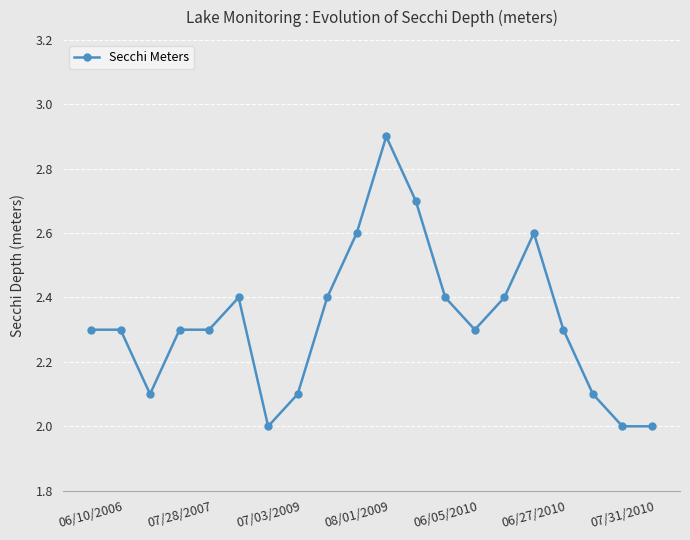

What is the value of the 20th point from the left?

2.0